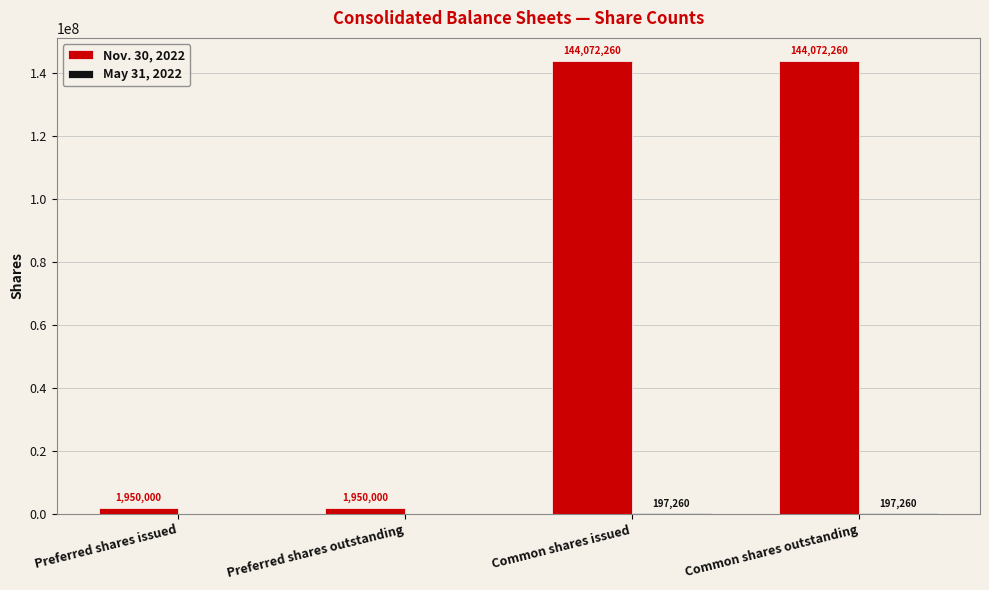

Count the number of categories in the chart.

4